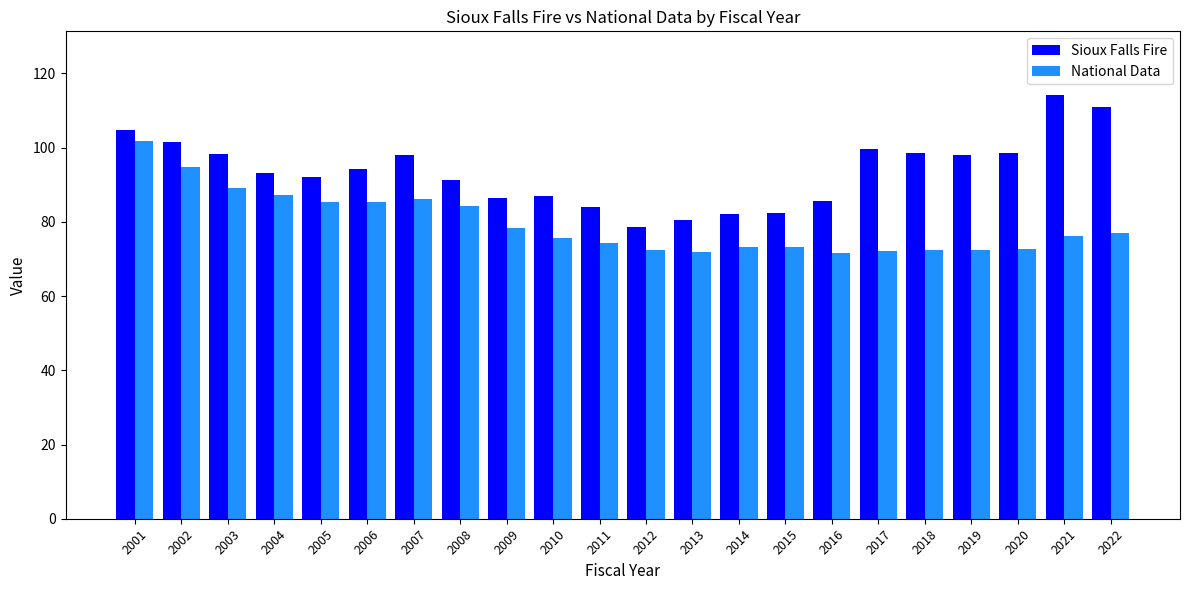

What is the difference between the maximum and minimum values in the National Data series?

30.1